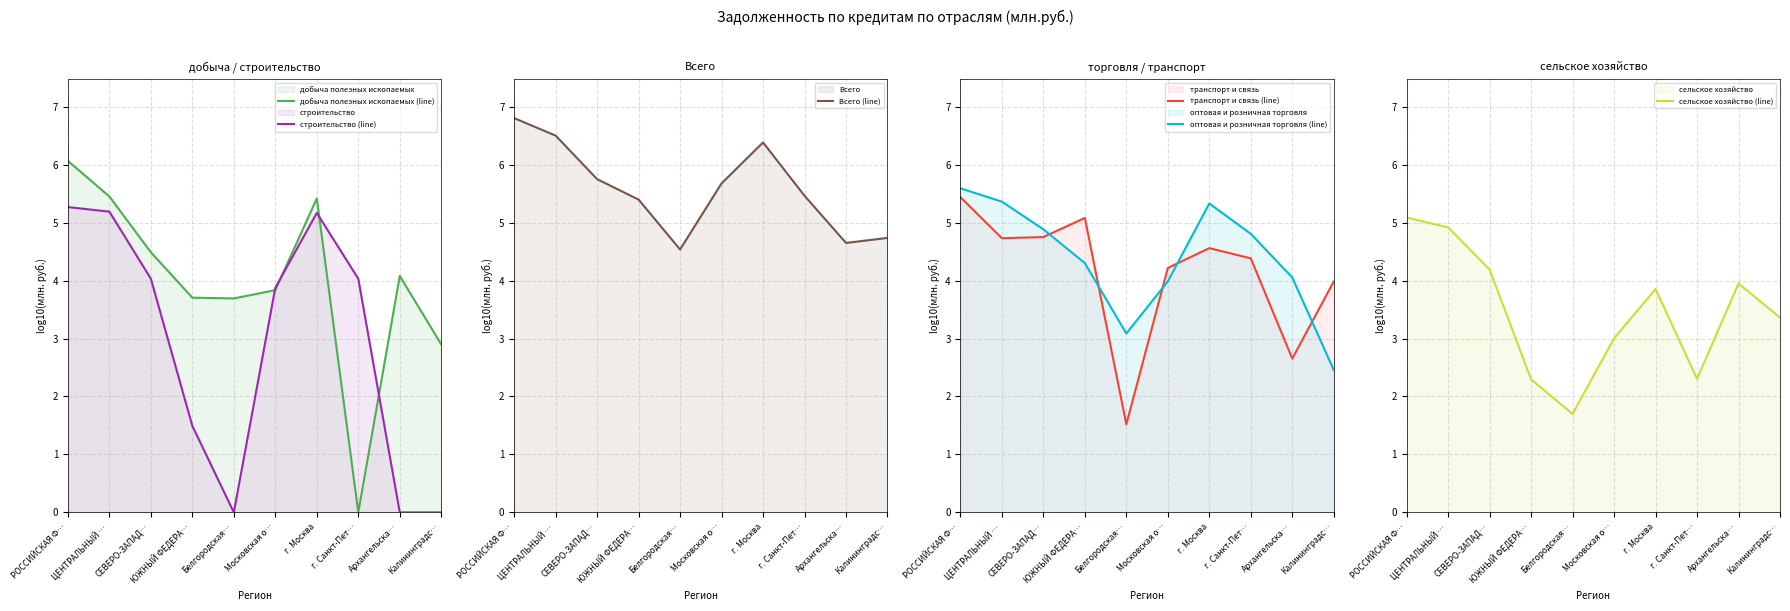

Where is добыча полезных ископаемых (line) nearest to the value 3?

Калининградс…